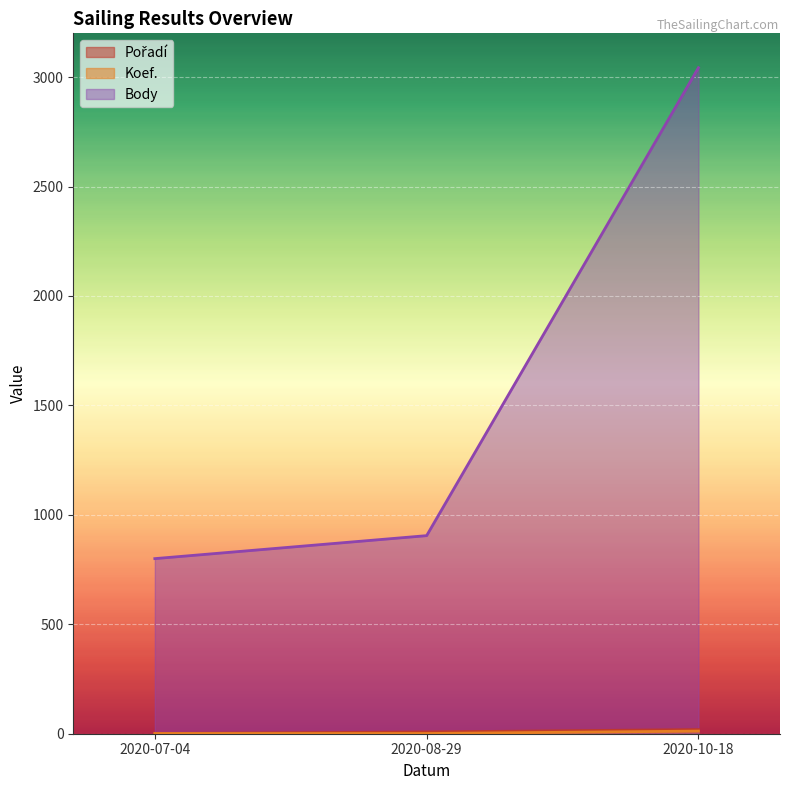

Reading right to left, list all the values displayed in this chart.

Pořadí: 2020-10-18=19	2020-08-29=8	2020-07-04=1
Koef.: 2020-10-18=12	2020-08-29=1	2020-07-04=1
Body: 2020-10-18=3043	2020-08-29=905	2020-07-04=800